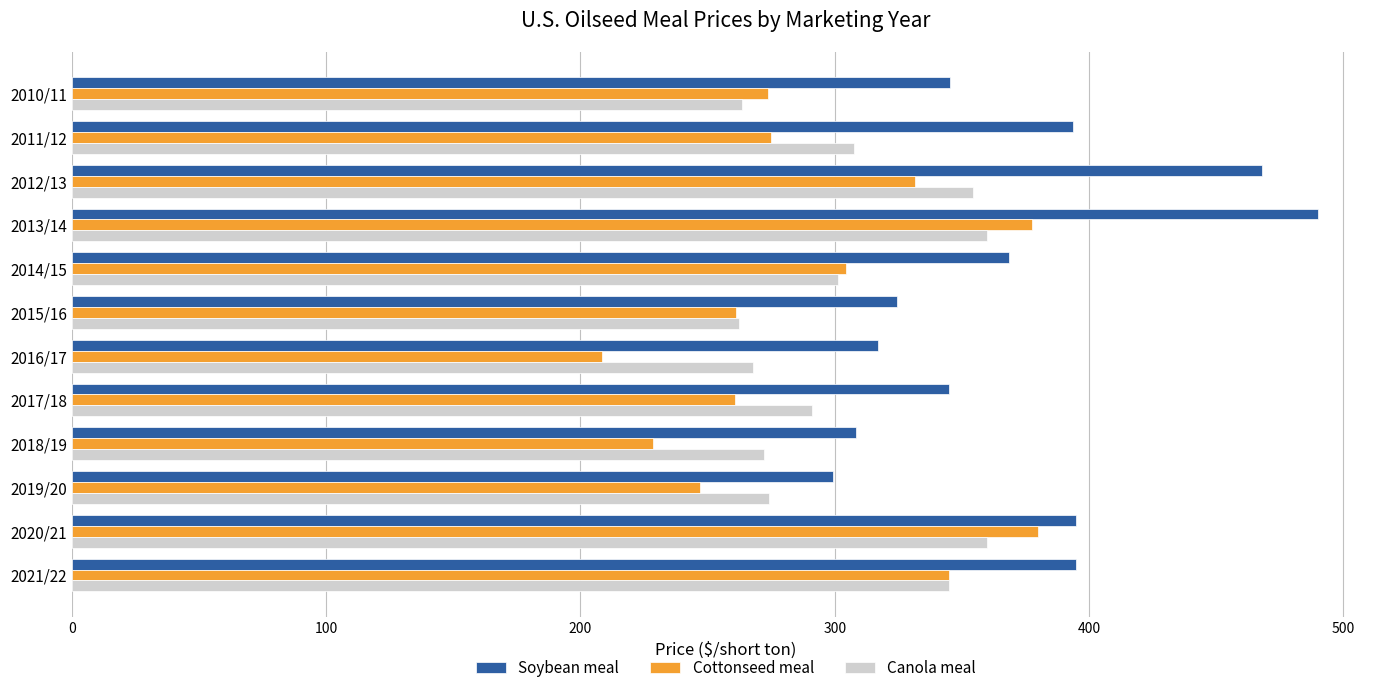

At which category is the sum across all series the highest?

2013/14